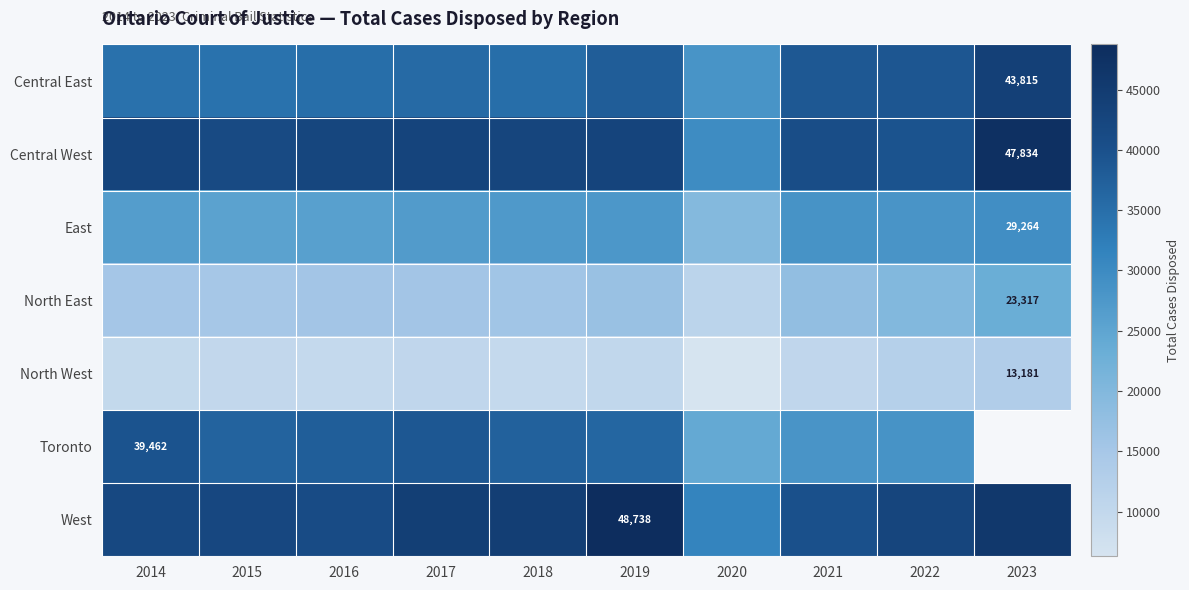

Where is Toronto nearest to the value 19731?

2020